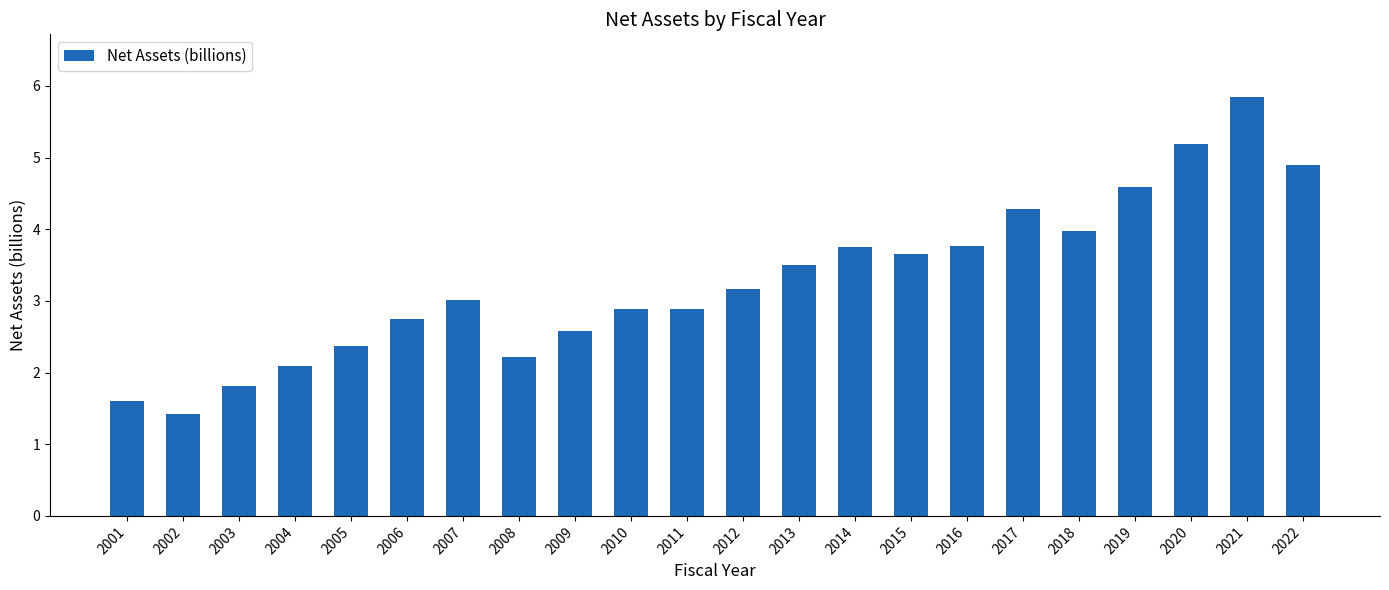

Between 2022 and 2001, which is larger?

2022